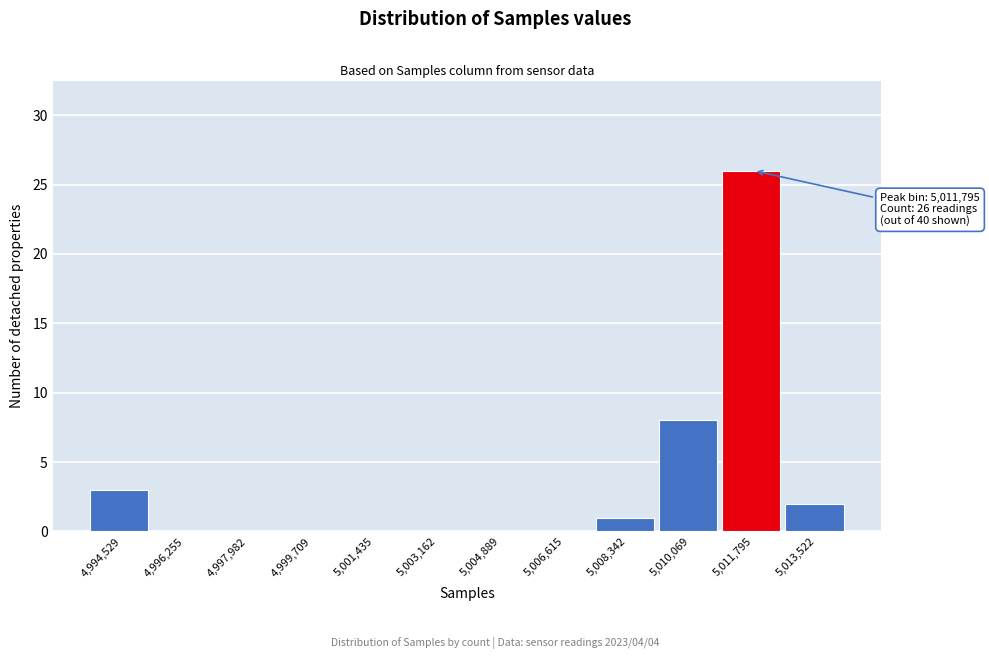

Reading right to left, extract all data points from this chart.

5,013,522=2	5,011,795=26	5,010,069=8	5,008,342=1	5,006,615=0	5,004,889=0	5,003,162=0	5,001,435=0	4,999,709=0	4,997,982=0	4,996,255=0	4,994,529=3